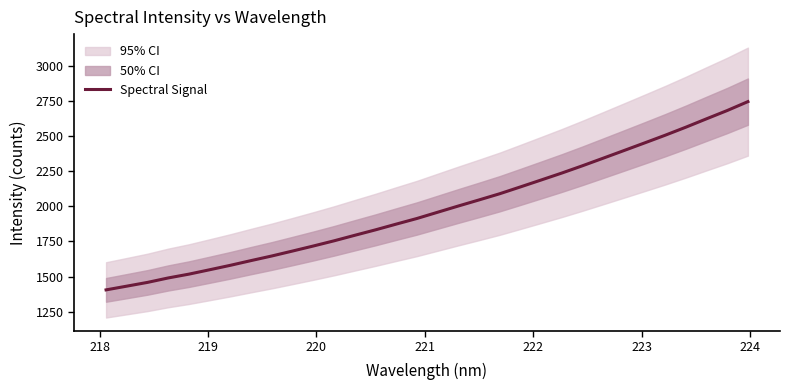

What is the highest value of the Spectral Signal series?

2744.3